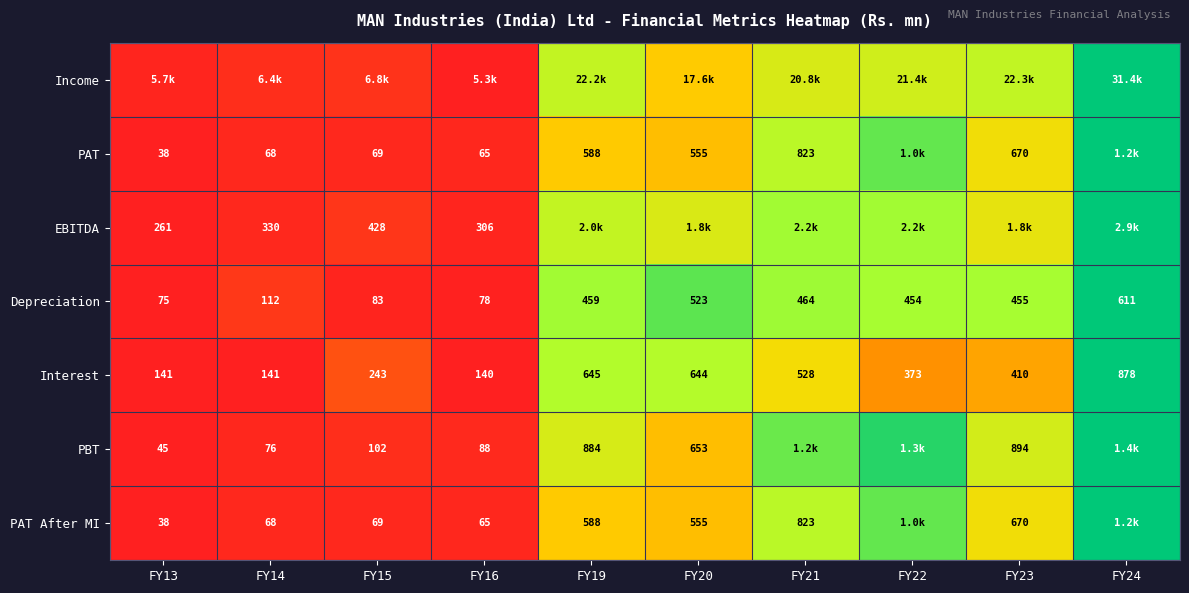

True or false: PBT has a value of 0.1 at FY20.

False